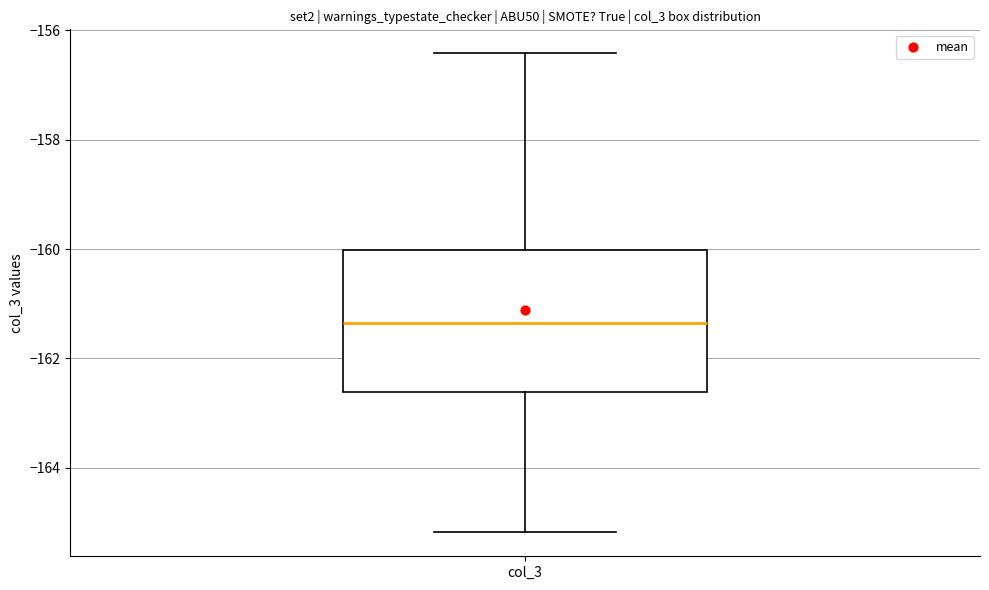

Transcribe this box plot: give where the median line is, the range the box spans, and where the two whiskers end, as read against the y-axis. The values are not printed on the chart, so give them approximately, as read against the axis.

median -161.4, box -162.6 to -160.0, whiskers -165.2 to -156.4